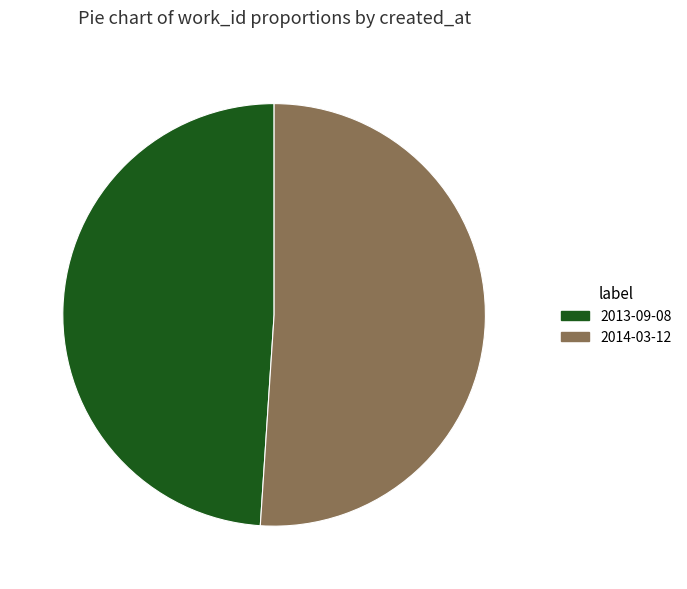

The 2013-09-08 slice represents 49% of the pie. True or false?

True